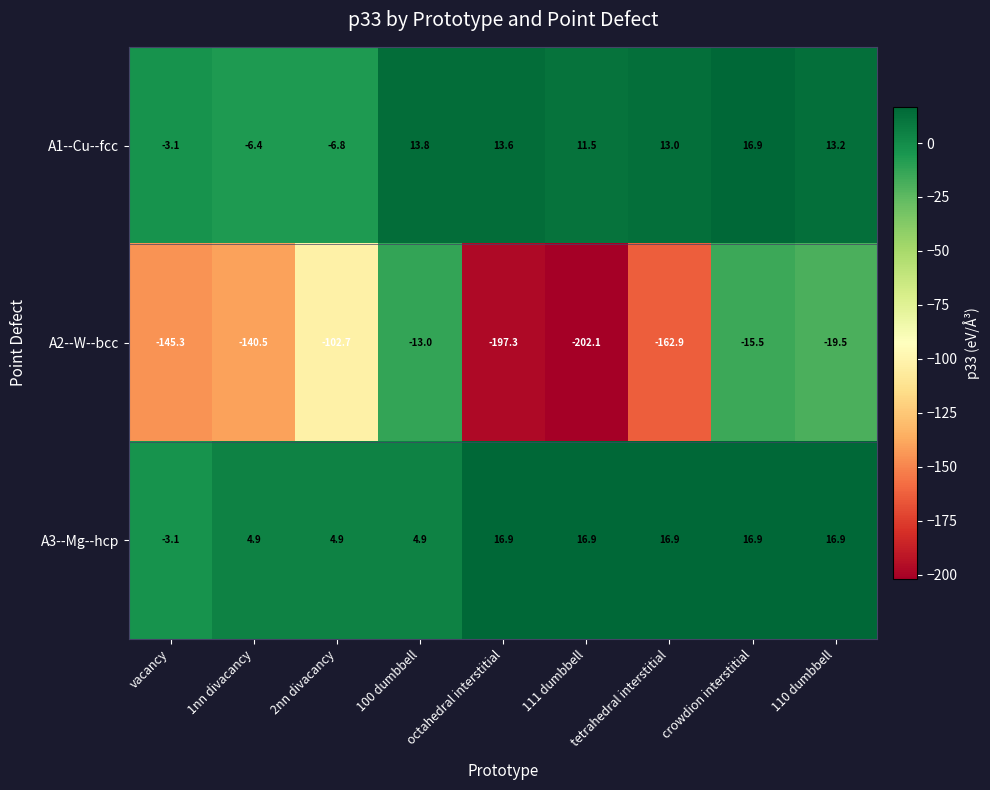

Where is A2--W--bcc nearest to the value -107?

2nn divacancy